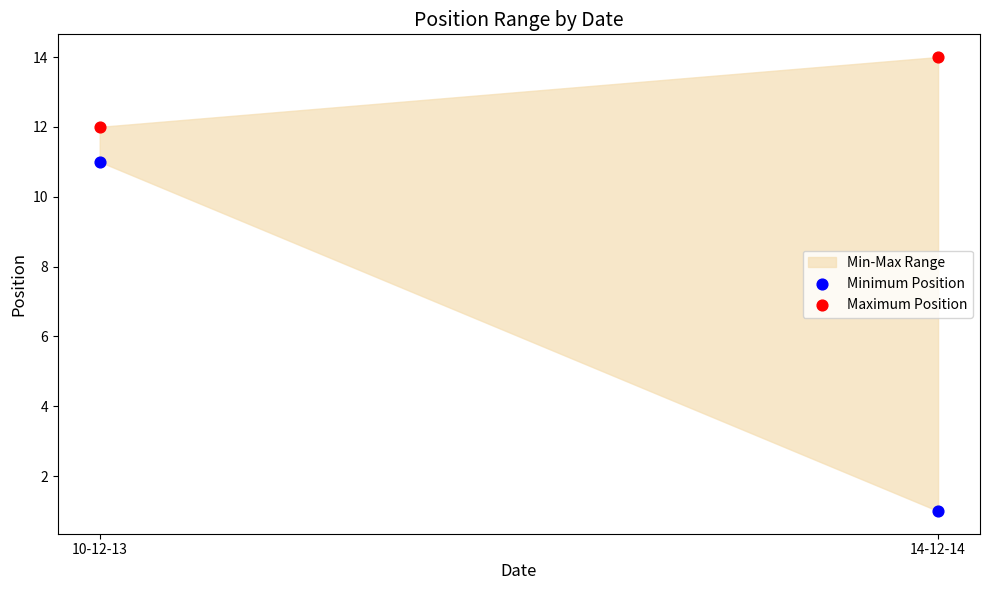

Across all series, what Y value is closest to 7?

11